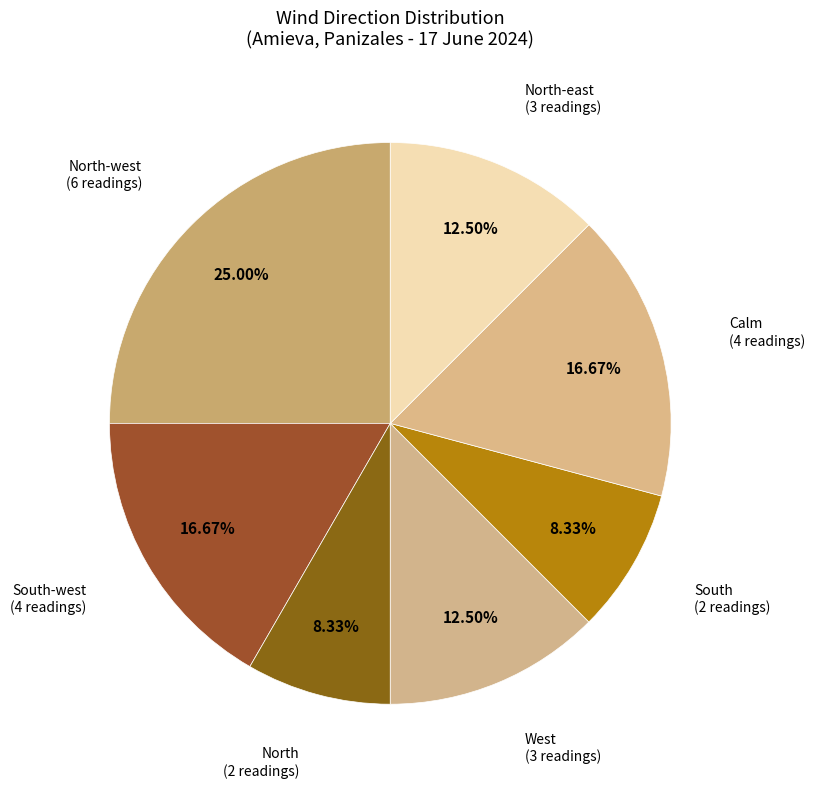

Which has a higher value, West (3 readings) or Calm (4 readings)?

Calm (4 readings)